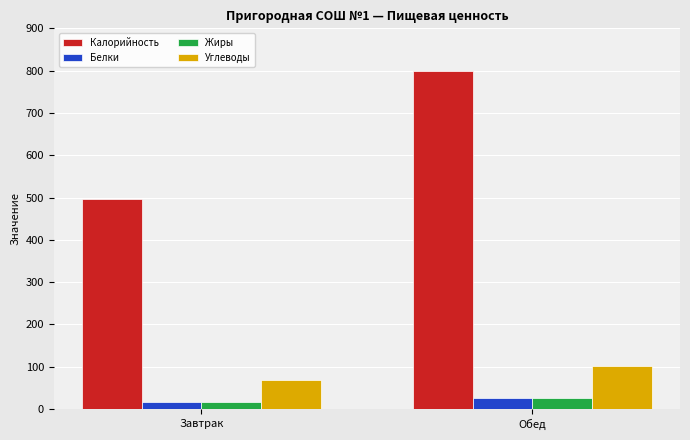

Is it true that Калорийность equals 1268.6 at Обед?

False